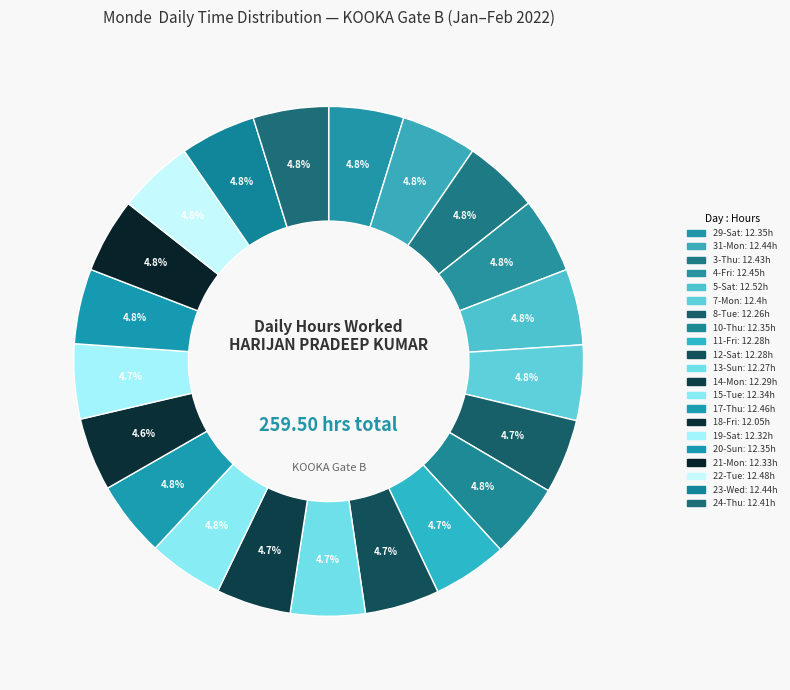

True or false: 17-Thu accounts for 5% of the total.

True